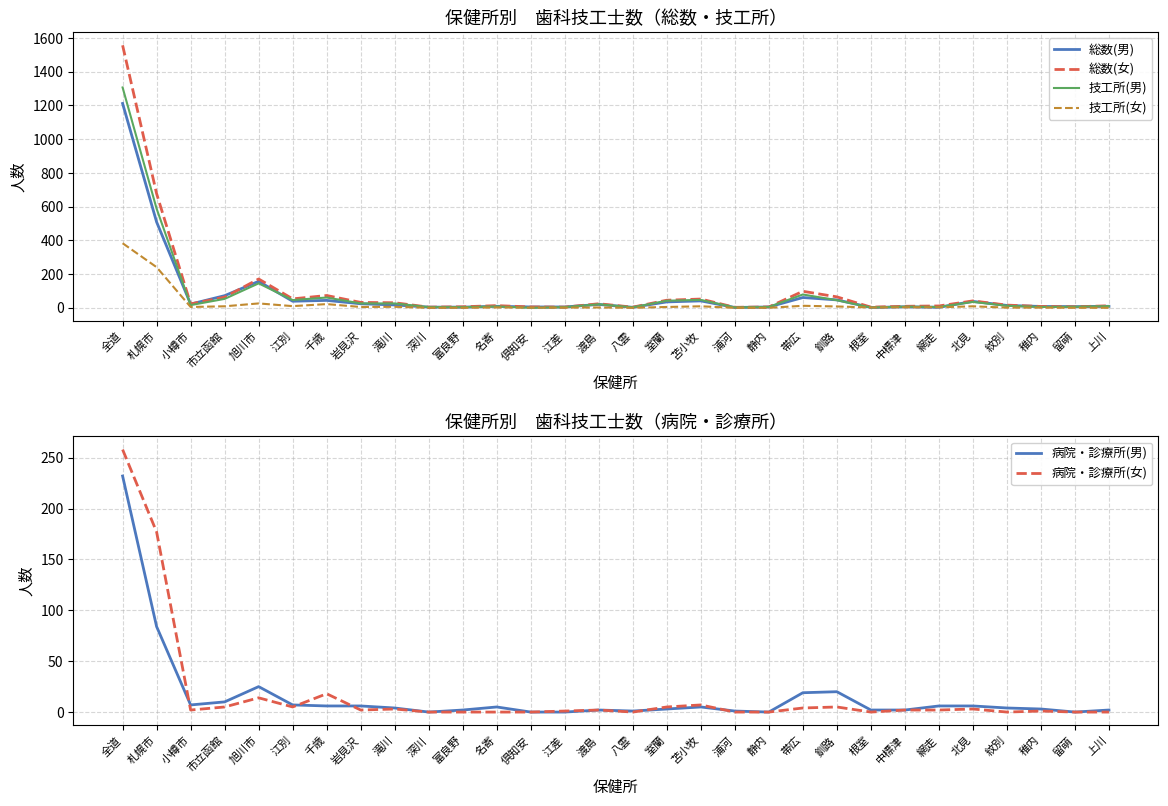

How many values in the 技工所(女) series exceed 3?

14